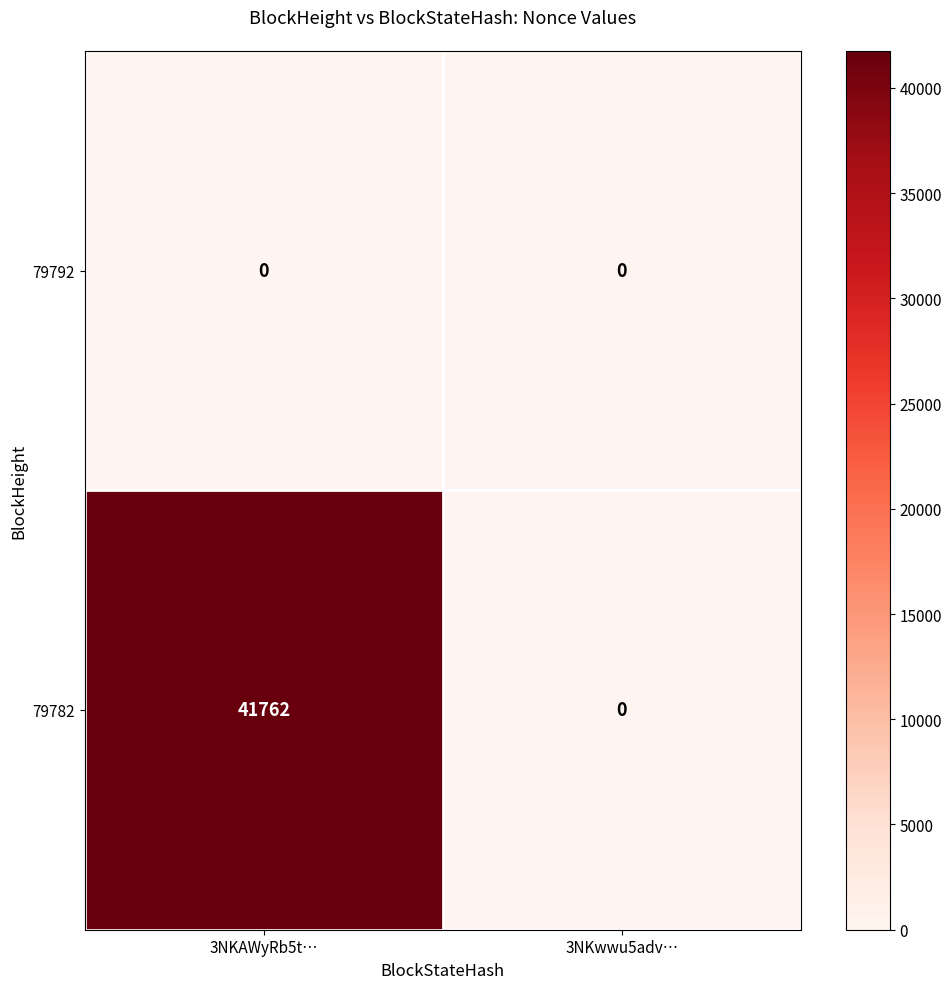

Rank the series by their average value, from lowest to highest.

79792, 79782